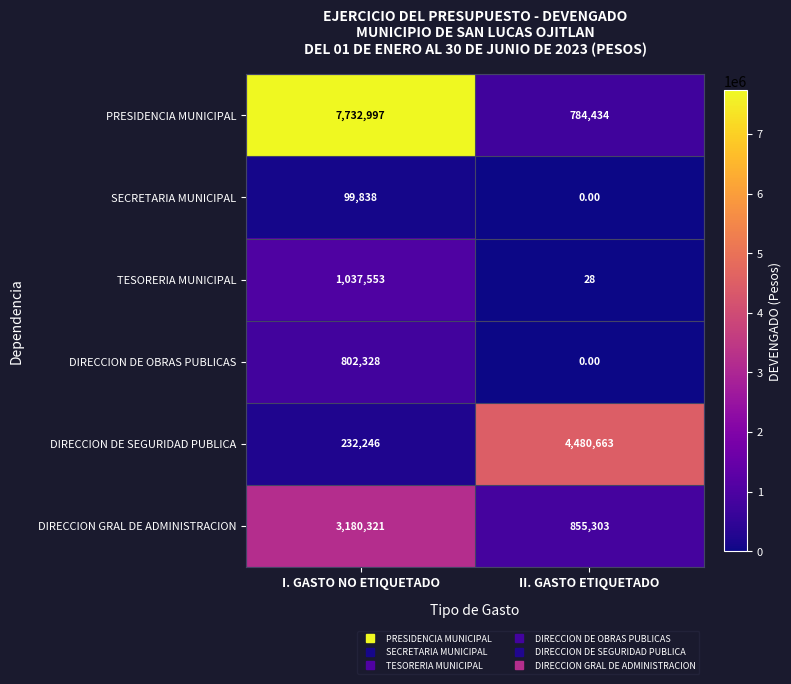

Which series has the widest spread of values?

PRESIDENCIA MUNICIPAL